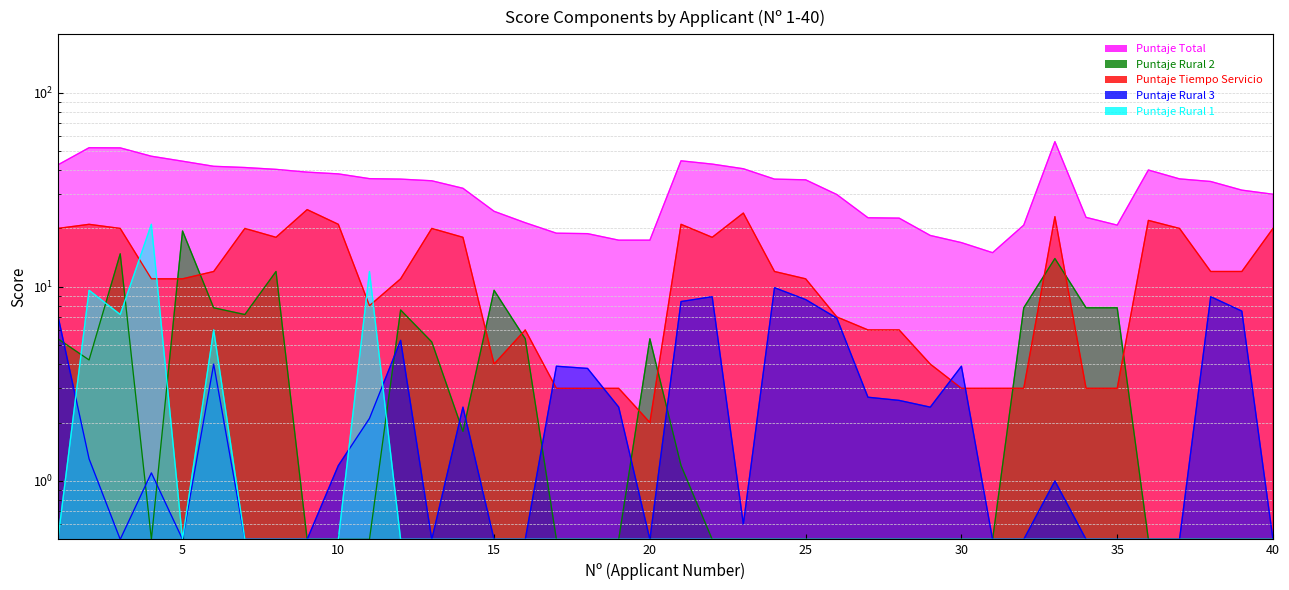

What is the value of the Puntaje Rural 2 point at the 38th from the left?

0.5